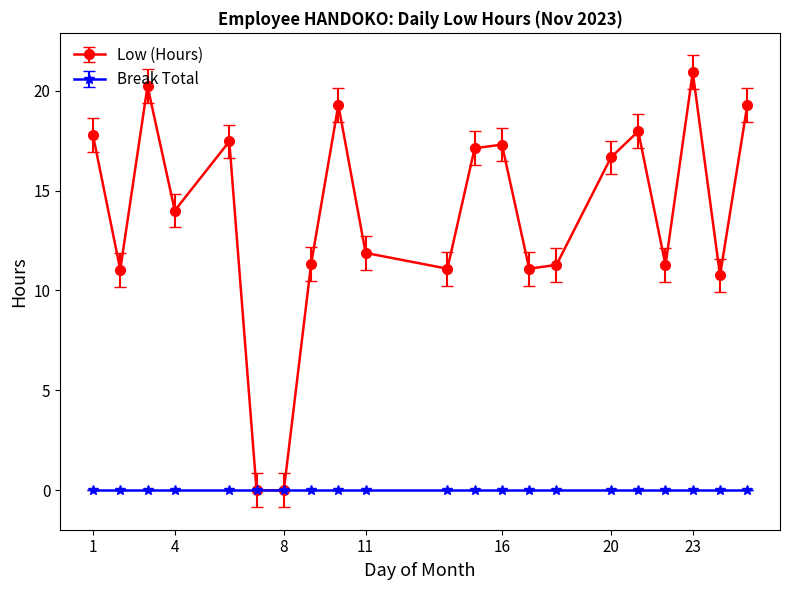

Which series has the largest range (max minus min)?

Low (Hours)